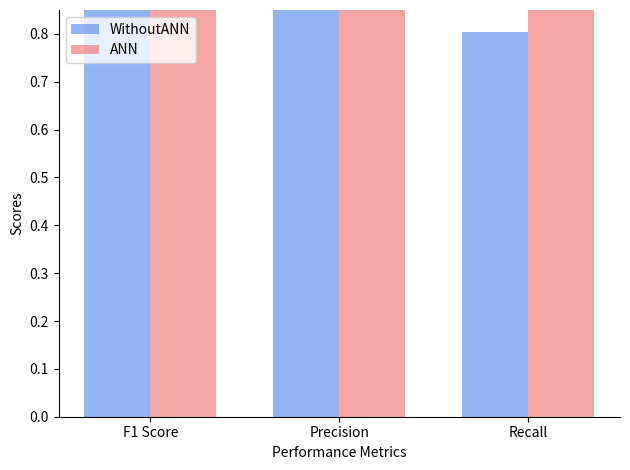

Is it true that WithoutANN equals 1.0 at Precision?

True